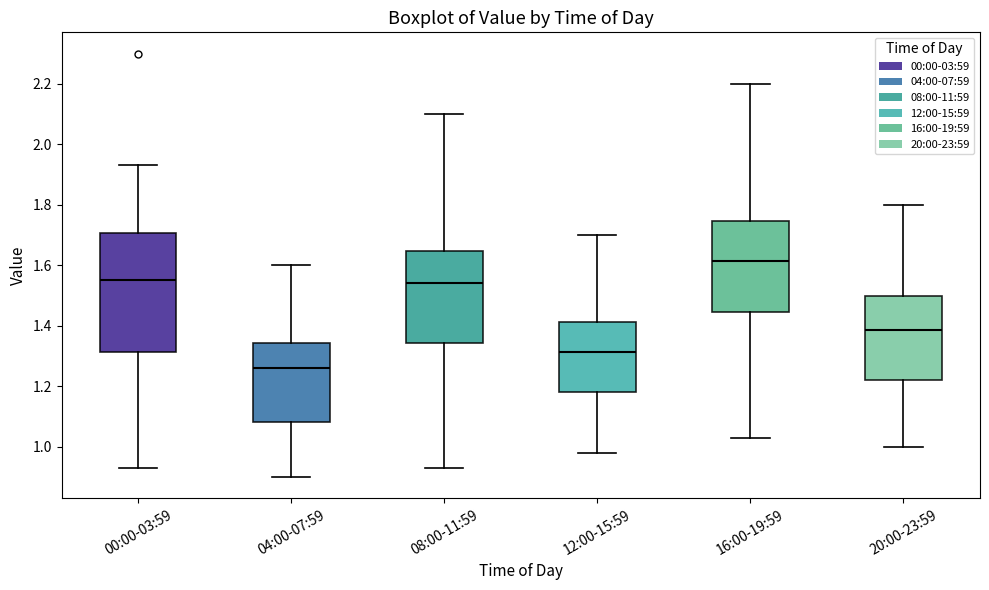

Where does the lower whisker of the box for 12:00-15:59 end on the y-axis? The values are not printed on the chart, so give them approximately, as read against the axis.

0.98